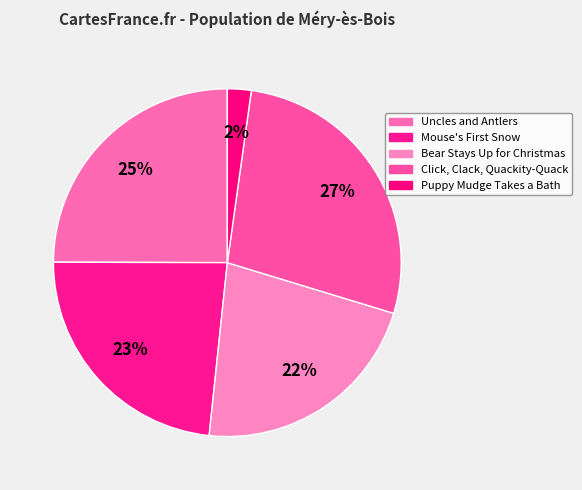

How many segments does this pie chart have?

5